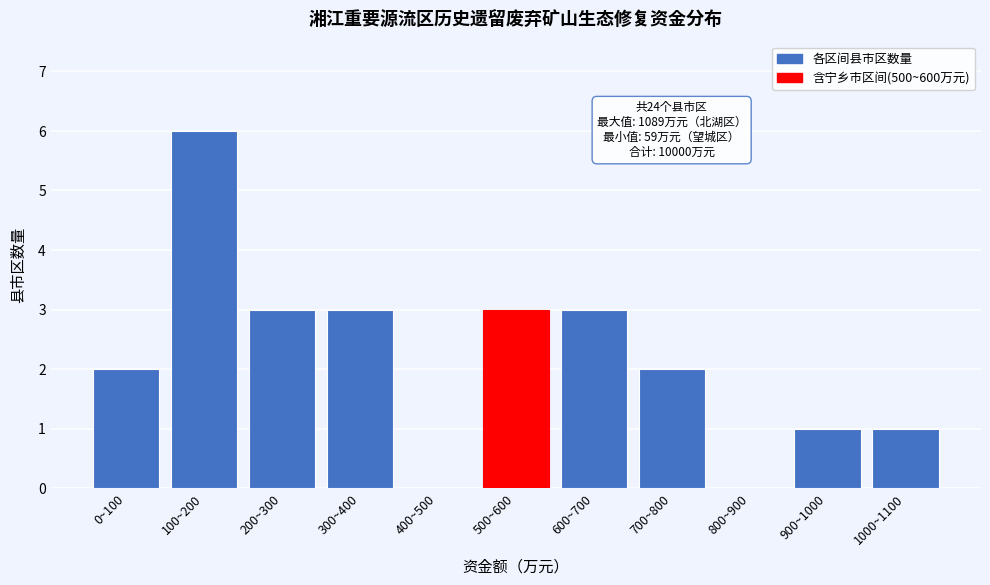

Reading right to left, extract all data points from this chart.

1000~1100=1	900~1000=1	800~900=0	700~800=2	600~700=3	500~600=3	400~500=0	300~400=3	200~300=3	100~200=6	0~100=2